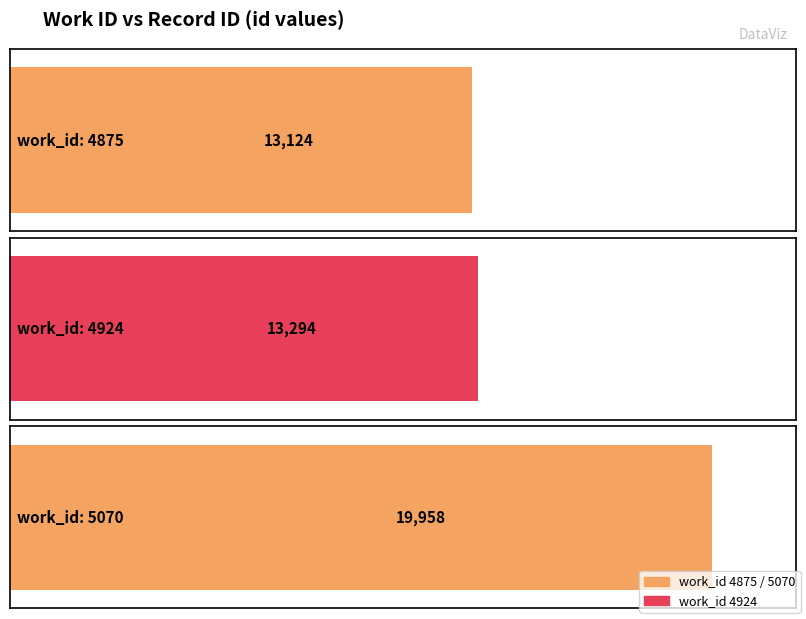

Which label corresponds to the smallest value in the chart?

4875